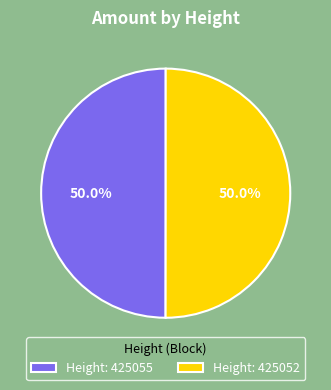

What is the total percentage of Height: 425052 and Height: 425055?

100.0%